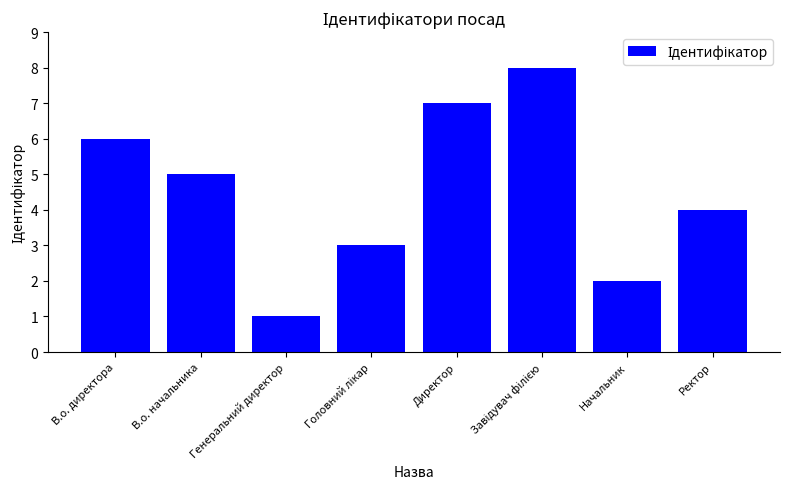

Between Начальник and Ректор, which is larger?

Ректор